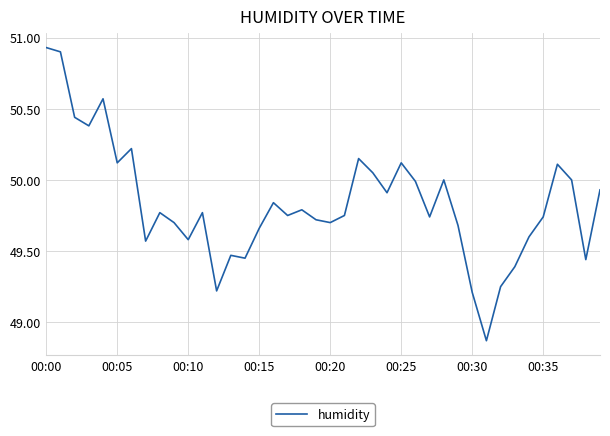

What is the difference between the maximum and minimum values?

2.1